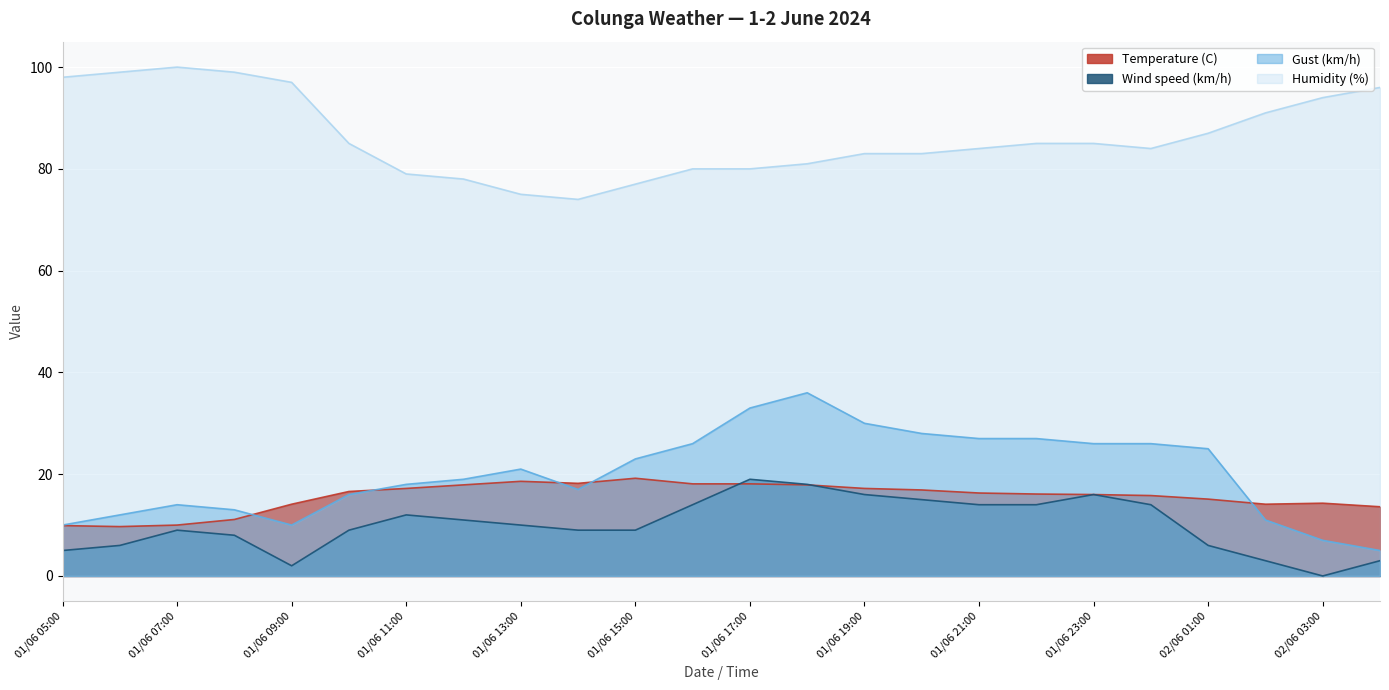

What is the sum of all Wind speed (km/h) values?

242.0